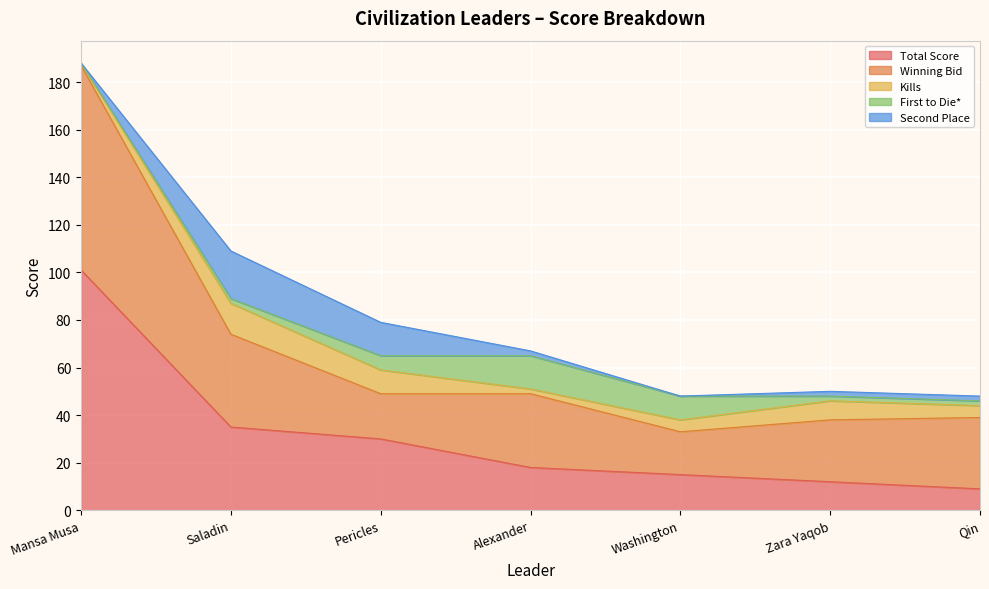

Which category has the highest value across all series?

Mansa Musa